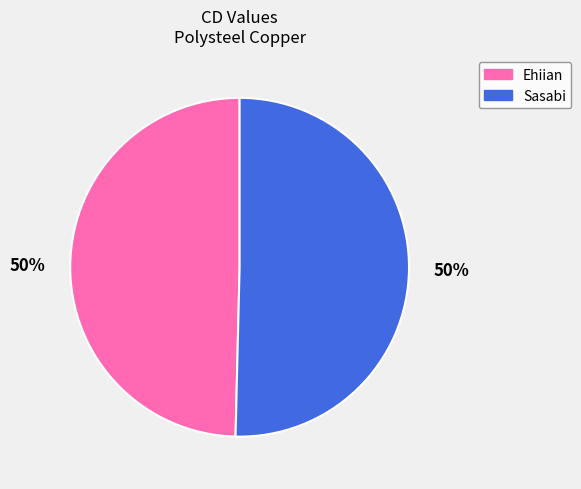

Do Ehiian and Sasabi together represent more than half of the pie?

Yes